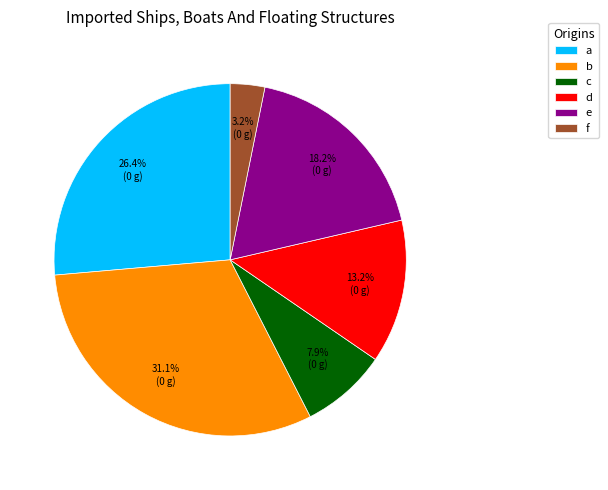

The c slice represents 19% of the pie. True or false?

False